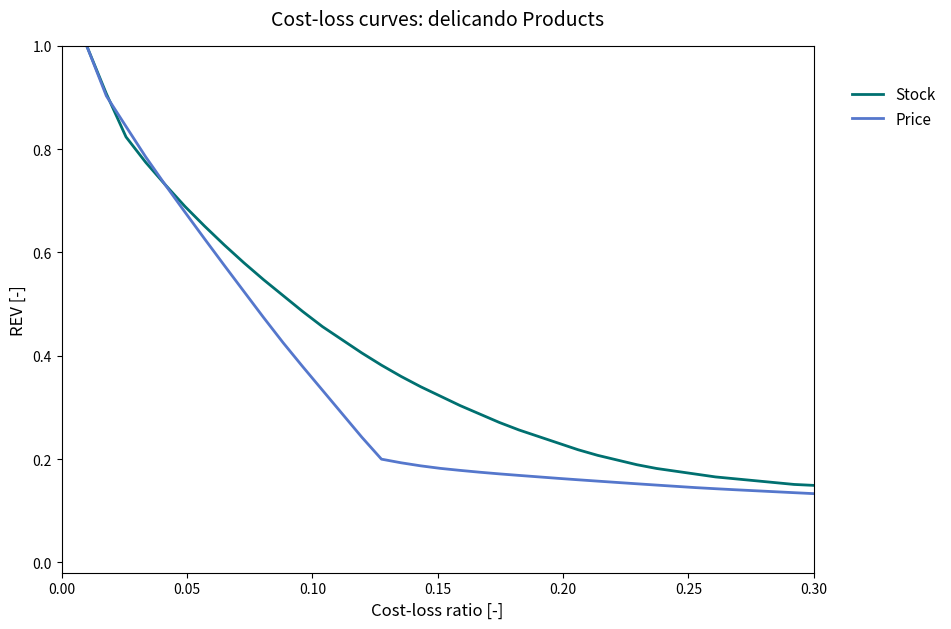

Which series has the largest total across all categories?

Stock